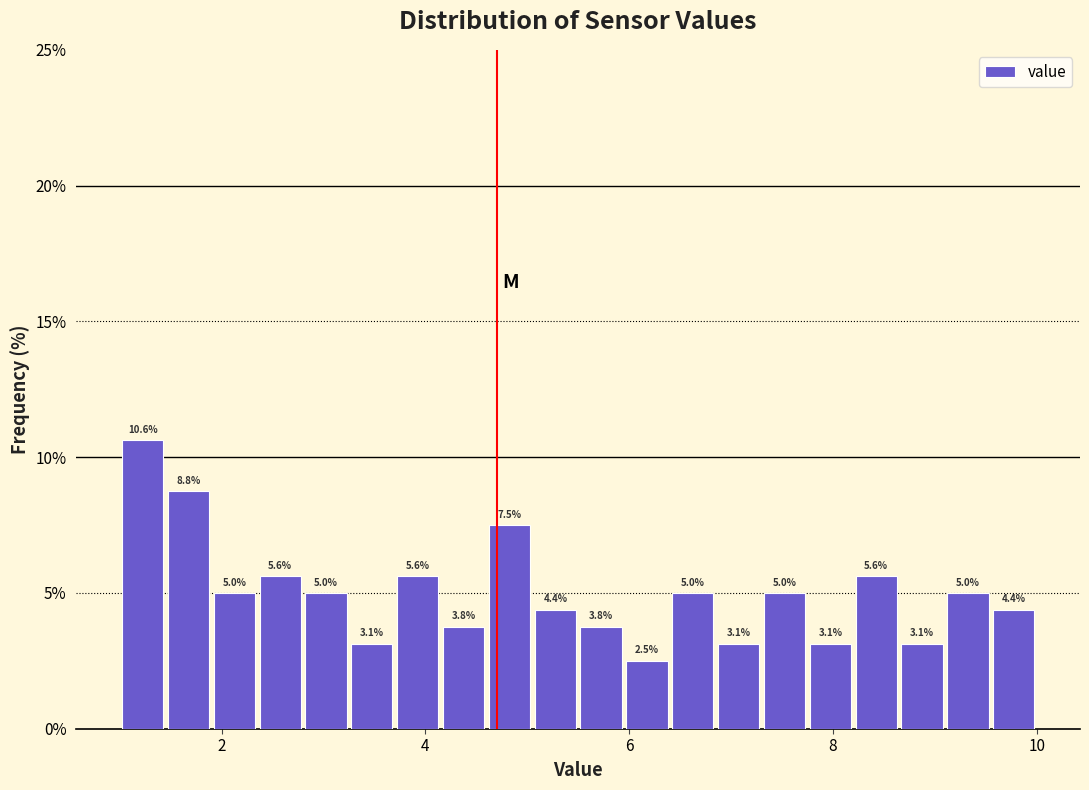

Around what value on the x-axis is the tallest bar? Give the approximate position of its centre, as read against the axis.

1.2